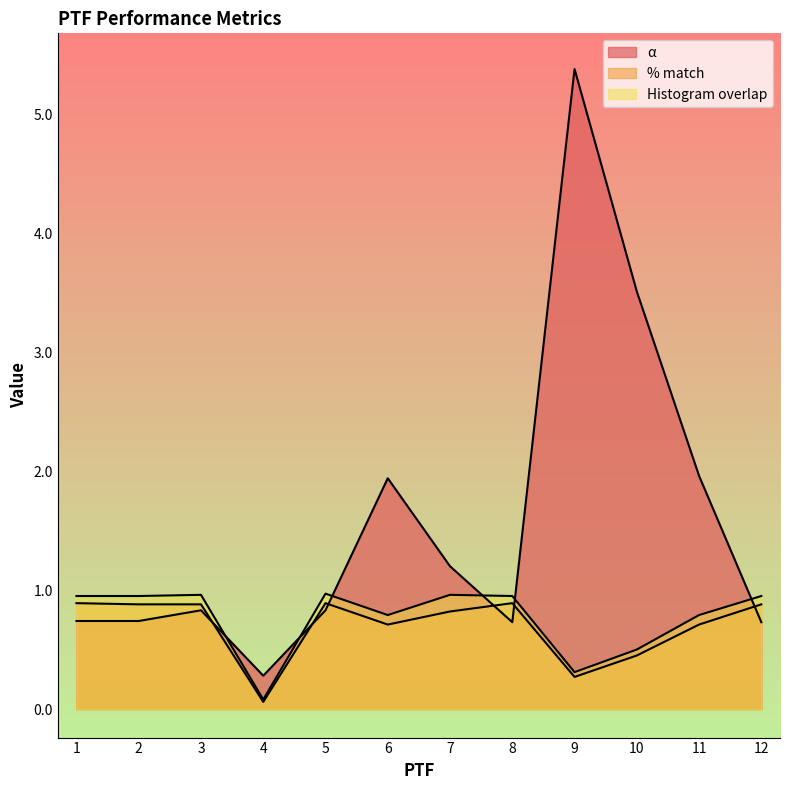

Which series has the largest total across all categories?

α